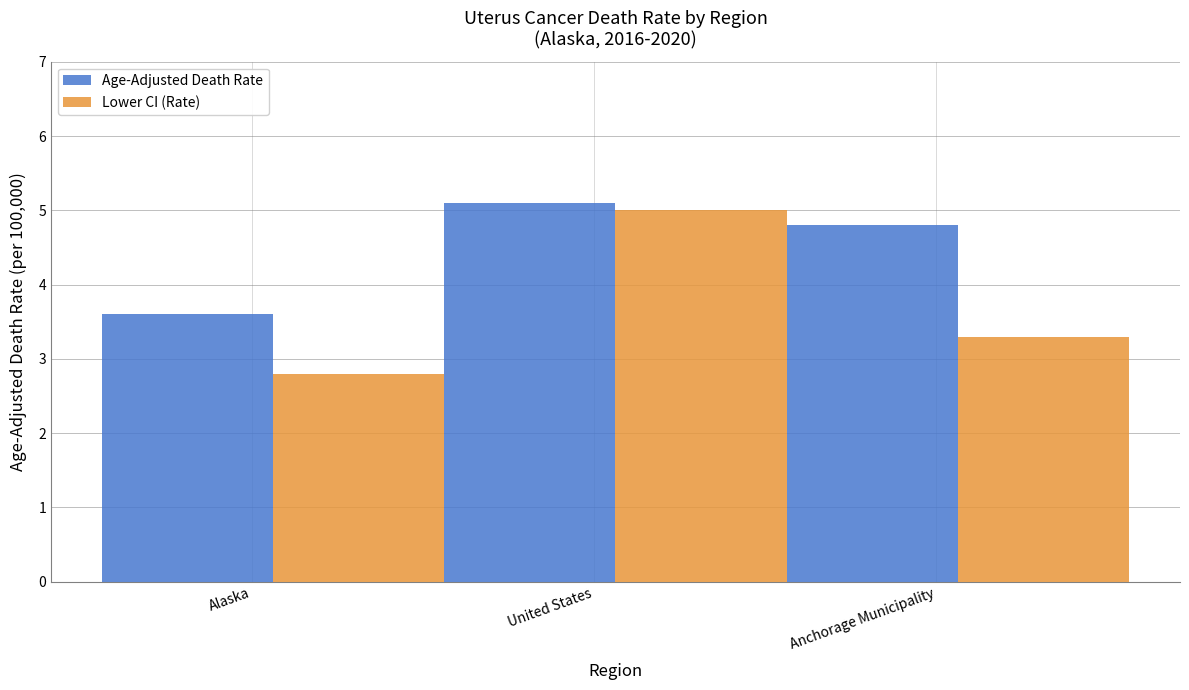

At which label does Lower CI (Rate) reach its minimum?

Alaska